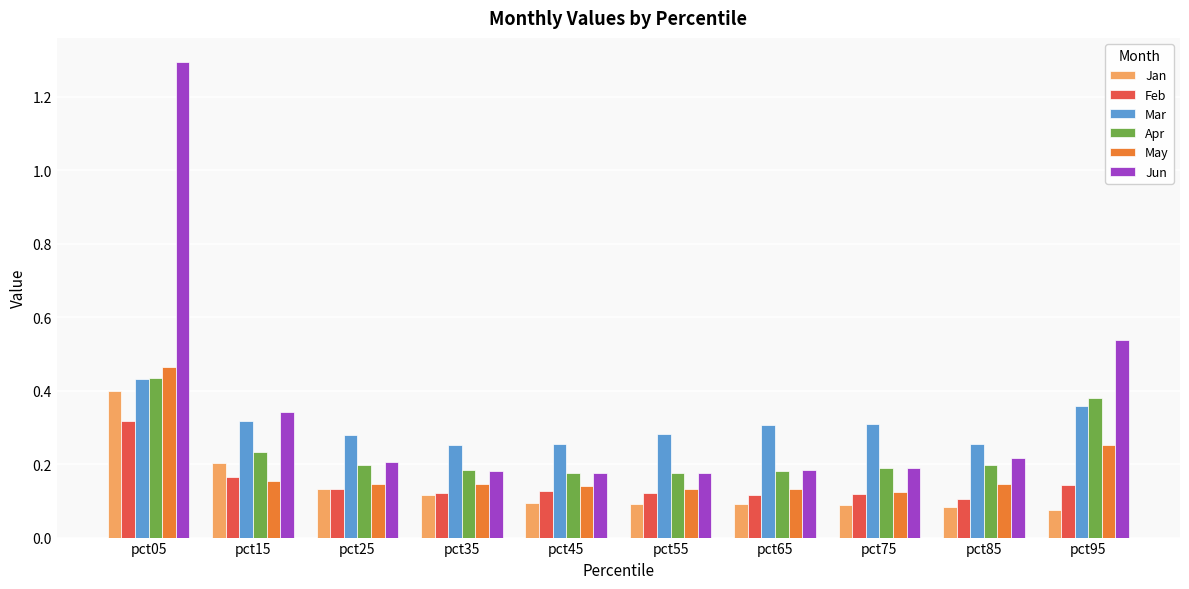

At how many categories does at least one series exceed 0?

10